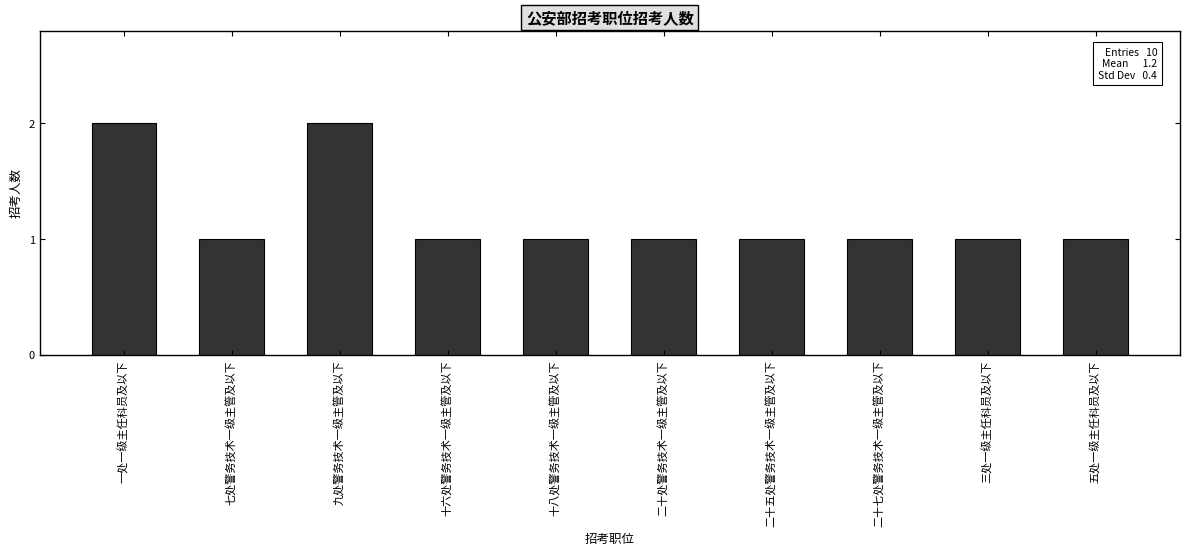

Reading left to right, transcribe all the data shown in this chart.

一处一级主任科员及以下=2	七处警务技术一级主管及以下=1	九处警务技术一级主管及以下=2	十六处警务技术一级主管及以下=1	十八处警务技术一级主管及以下=1	二十处警务技术一级主管及以下=1	二十五处警务技术一级主管及以下=1	二十七处警务技术一级主管及以下=1	三处一级主任科员及以下=1	五处一级主任科员及以下=1